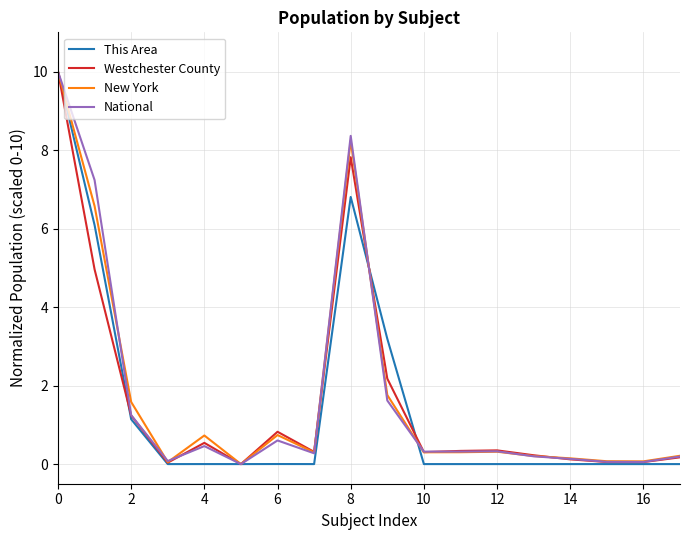

What are all the series names shown in the legend?

This Area, Westchester County, New York, National